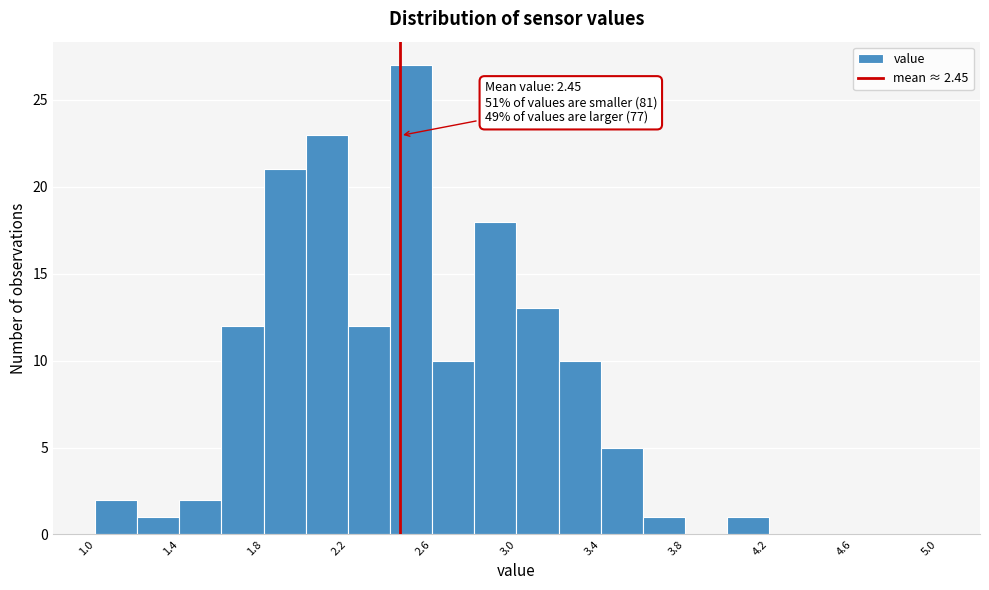

Over which range of the x-axis is the bar tallest?

2.4 to 2.6